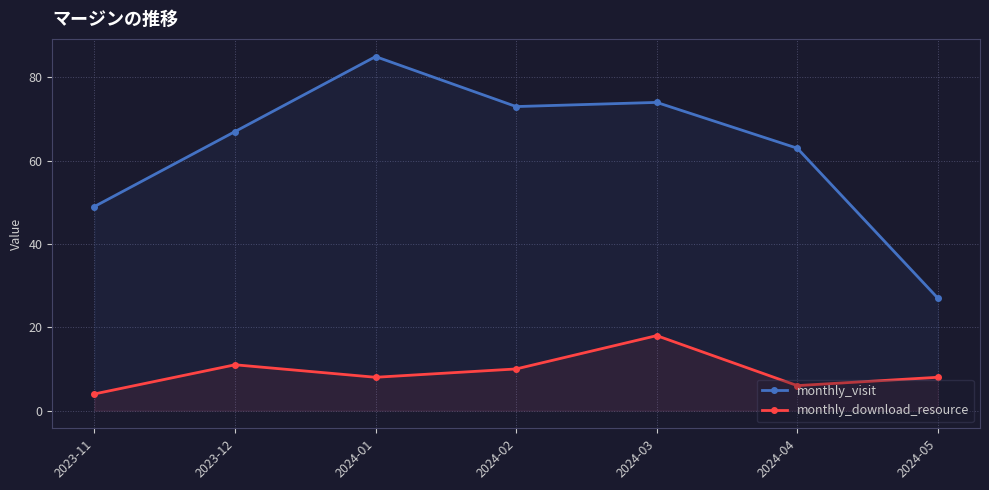

Which has a higher value, 2024-01 or 2024-03?

2024-01